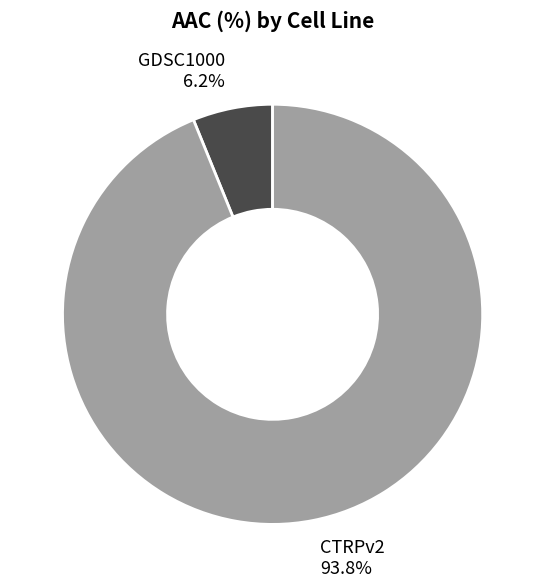

Do CTRPv2 and GDSC1000 together represent more than half of the pie?

Yes